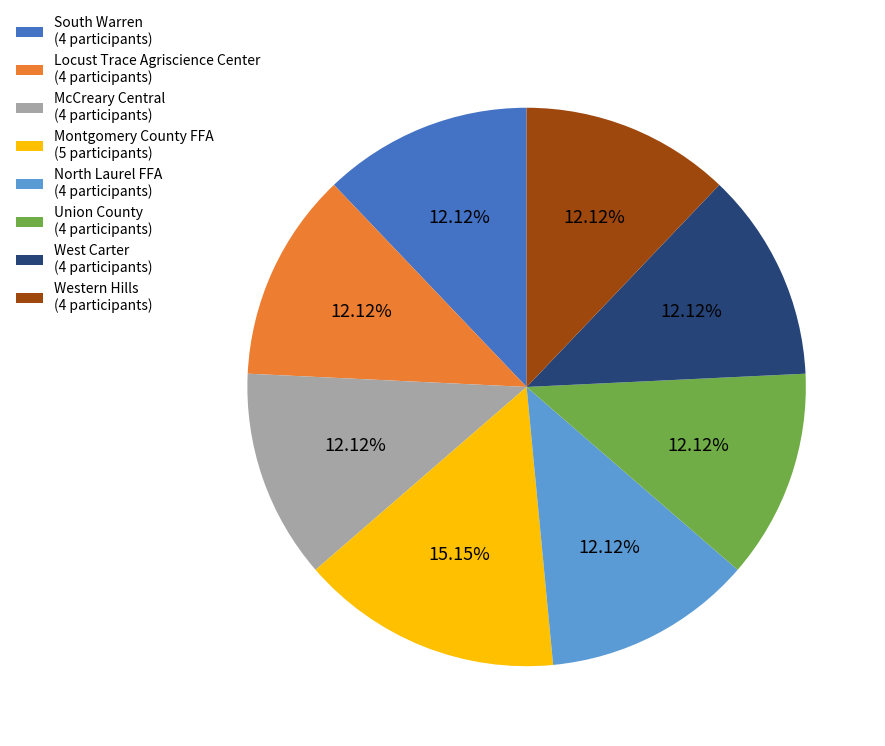

To the nearest percent, what percentage of the pie is Montgomery County FFA?

15%